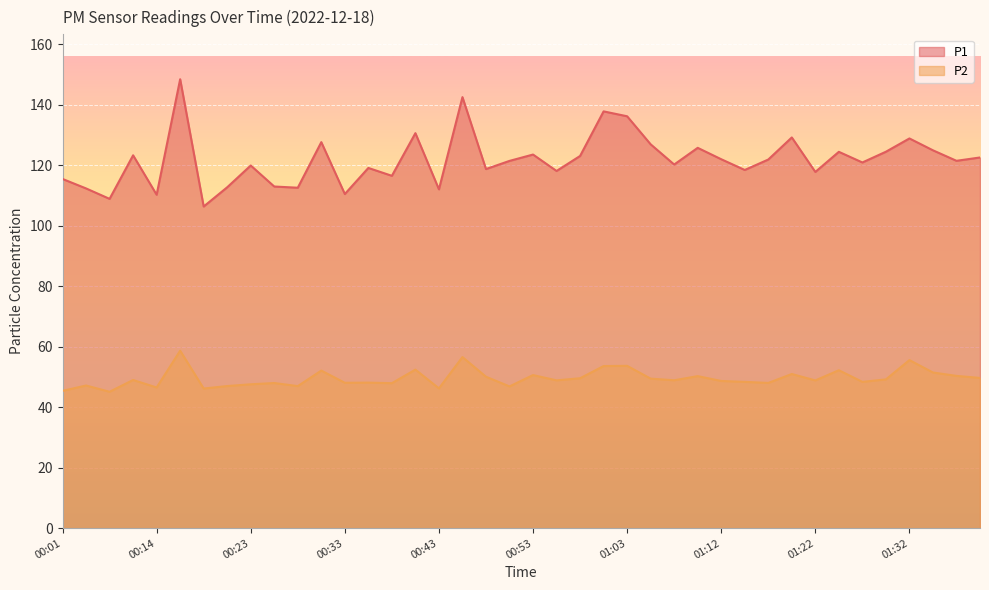

At which label does P1 first exceed 121?

00:11